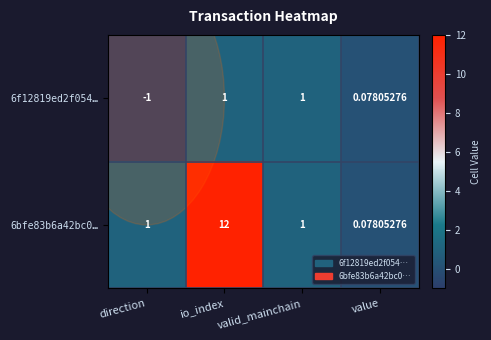

At which category does the chart reach its minimum across all series?

direction